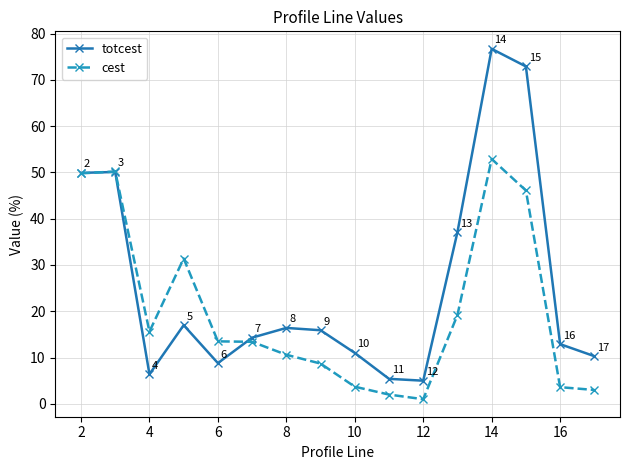

List the series in order of their peak value, highest first.

totcest, cest